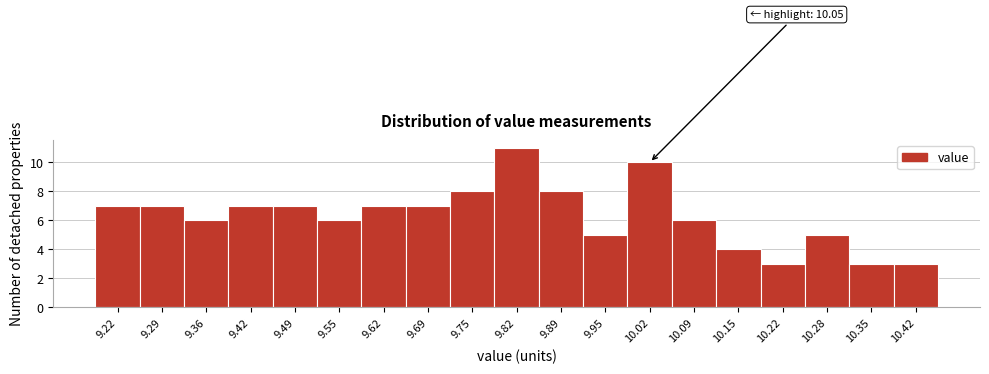

Which range on the x-axis has the tallest bar?

9.79 to 9.85